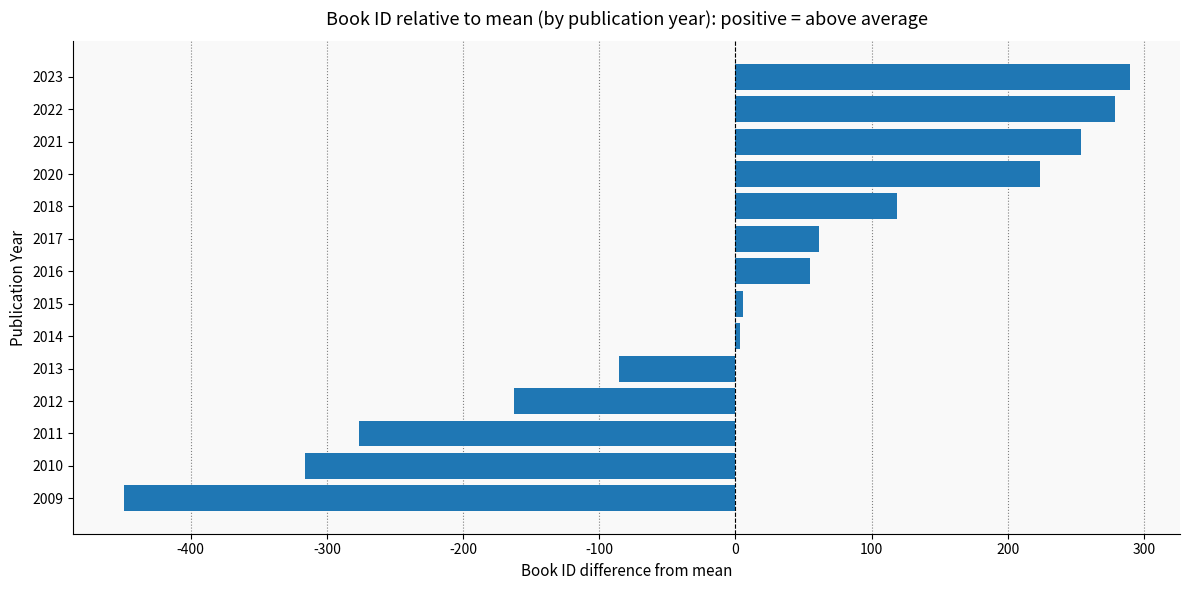

What is the change in value from 2010 to 2022?

+595.0